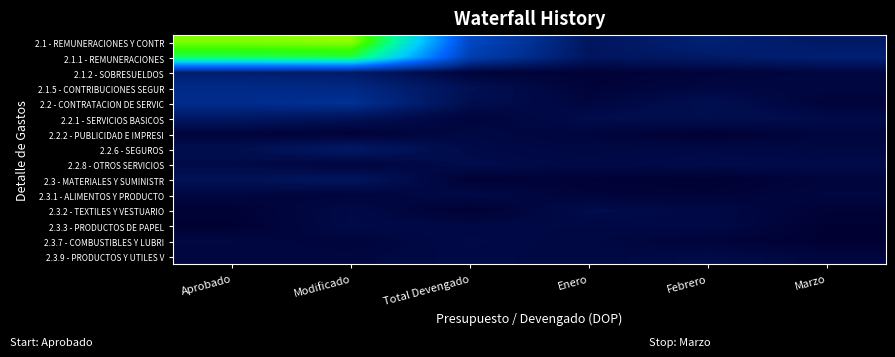

At how many categories does at least one series exceed 366378795?

2